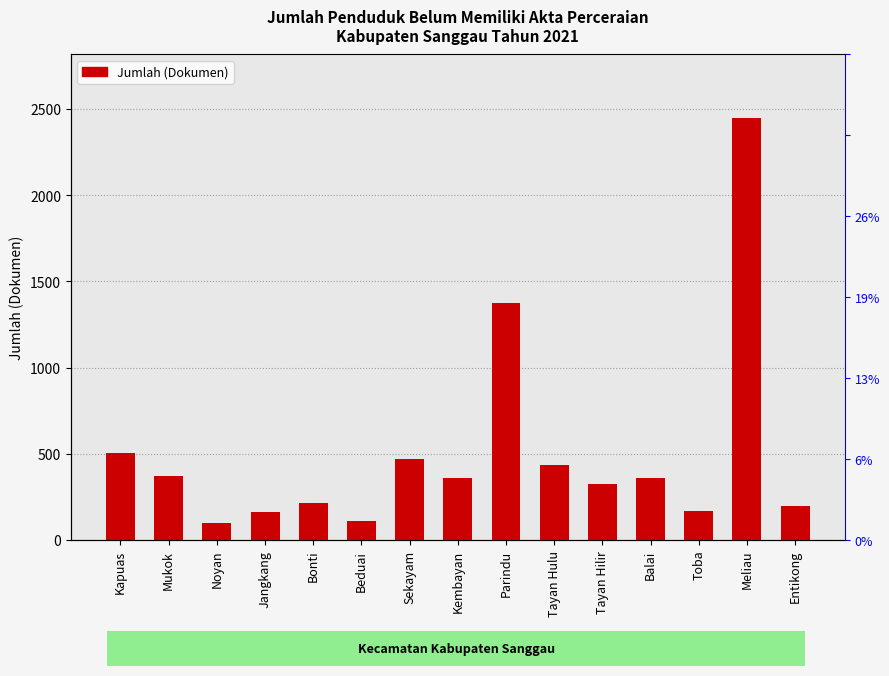

How many bars are there in total?

15